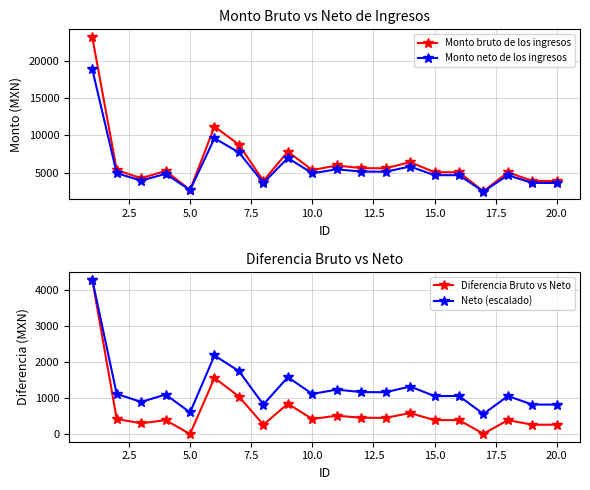

What is the maximum value for Diferencia Bruto vs Neto?

4293.5